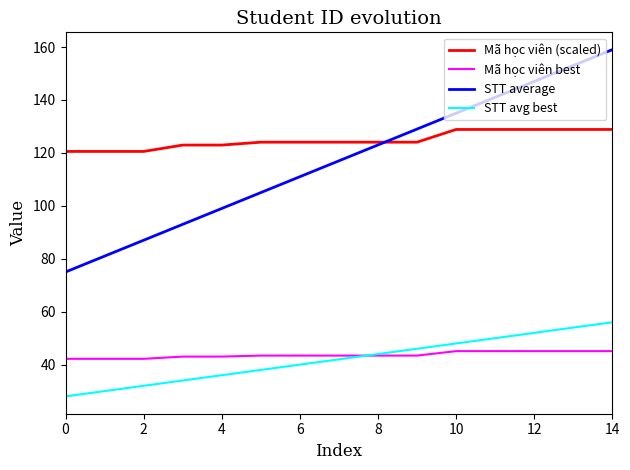

True or false: Mã học viên (scaled) and Mã học viên best intersect in this chart.

False